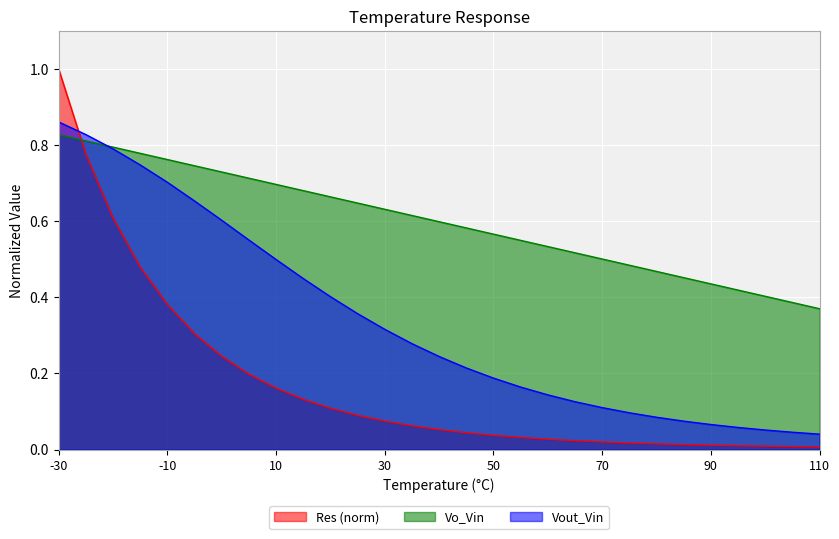

How many intersections are there between Res and Vout_Vin?

1